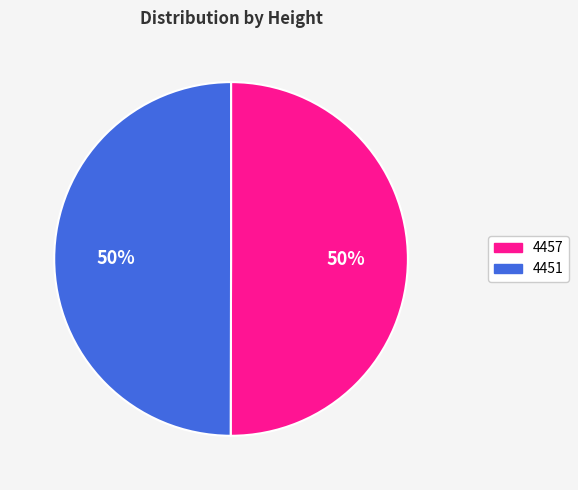

To the nearest percent, what percentage of the pie is 4451?

50%